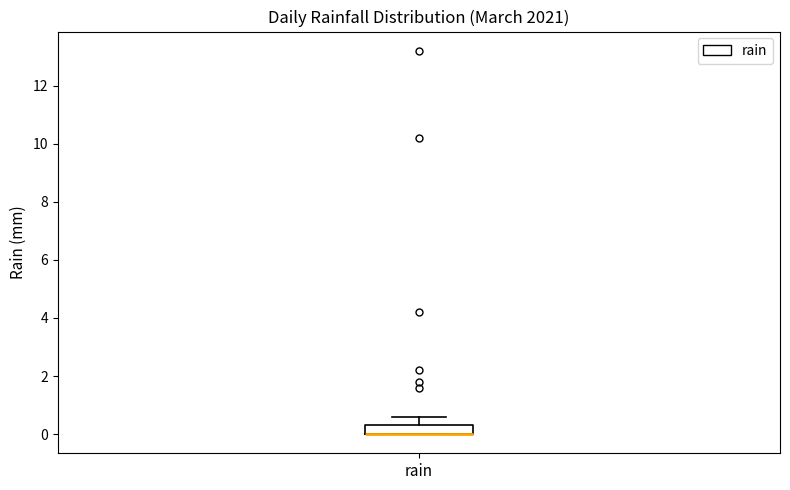

Read this box plot against the y-axis: the position of the median line, the range covered by the box, and the ends of both whiskers. The values are not printed on the chart, so give them approximately, as read against the axis.

median 0.0 (drawn on the box's lower edge), box 0.0 to 0.4, whiskers 0.0 to 0.6